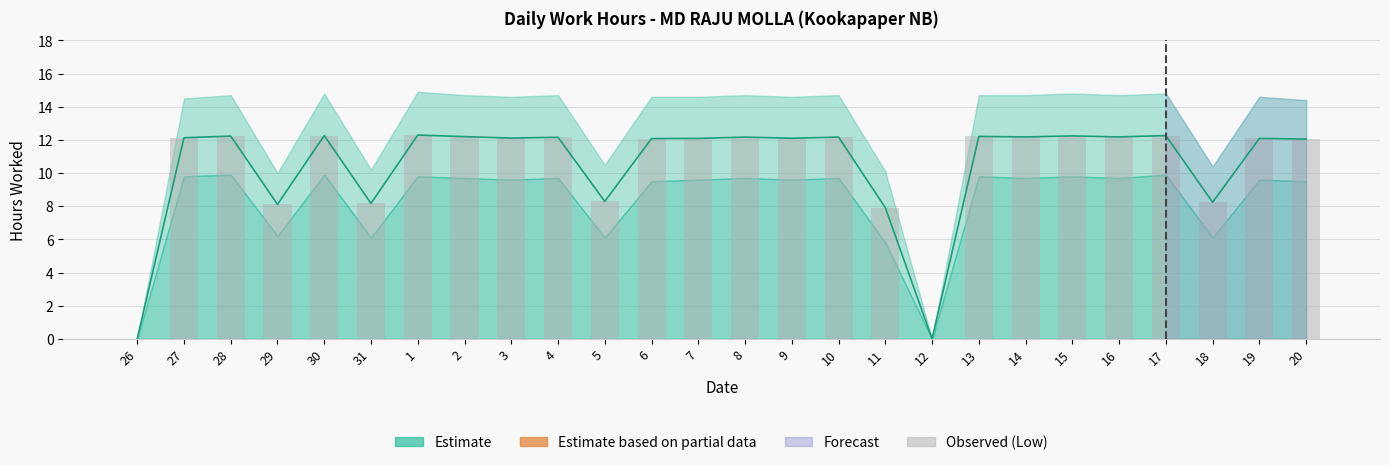

What is the difference between the Low Hours values at 17 and 26?

12.3